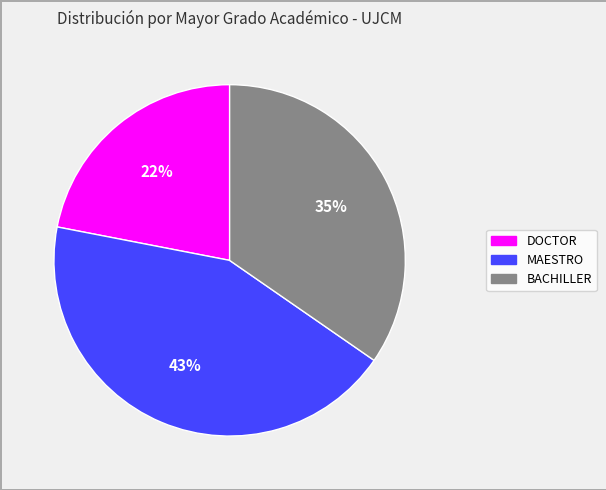

To the nearest percent, what is the difference between the largest and smallest slice percentages?

21%